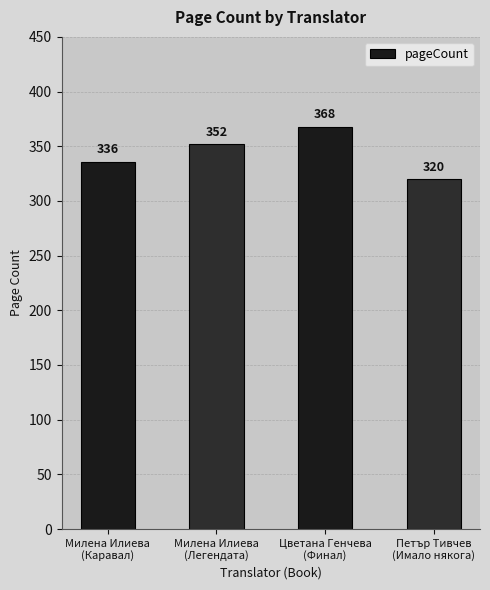

What is the difference between the values at Милена Илиева
(Легендата) and Петър Тивчев
(Имало някога)?

32